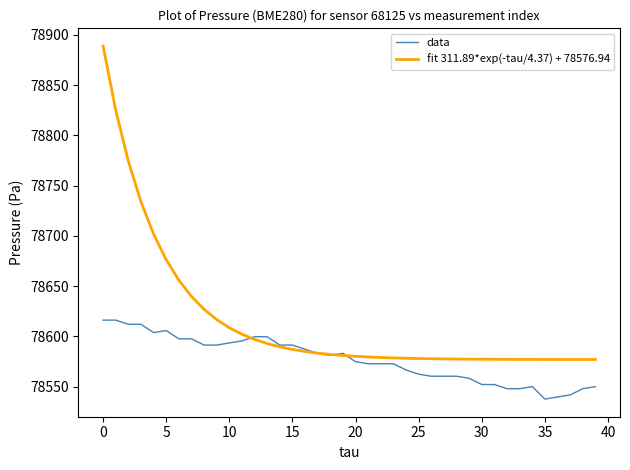

Rank the series by their maximum value, from highest to lowest.

fit 311.89*exp(-tau/4.37) + 78576.94, data